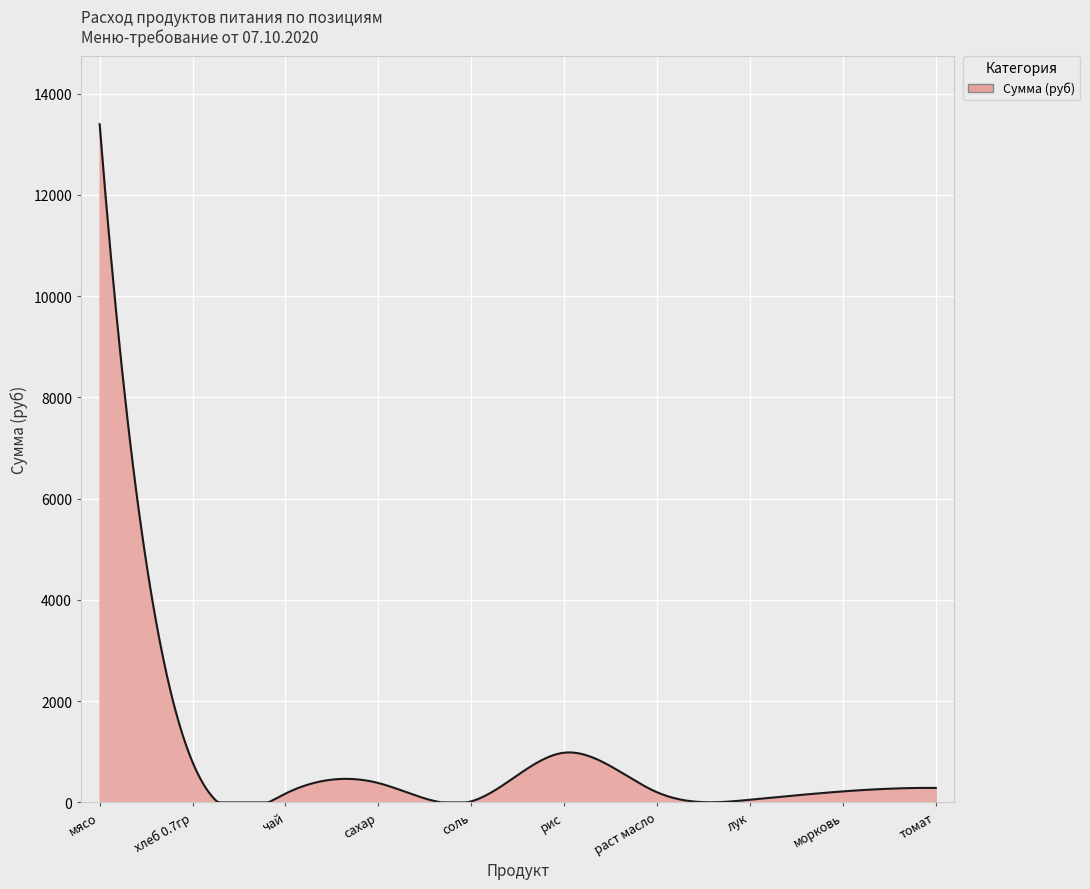

What is the greatest value displayed?

13398.0